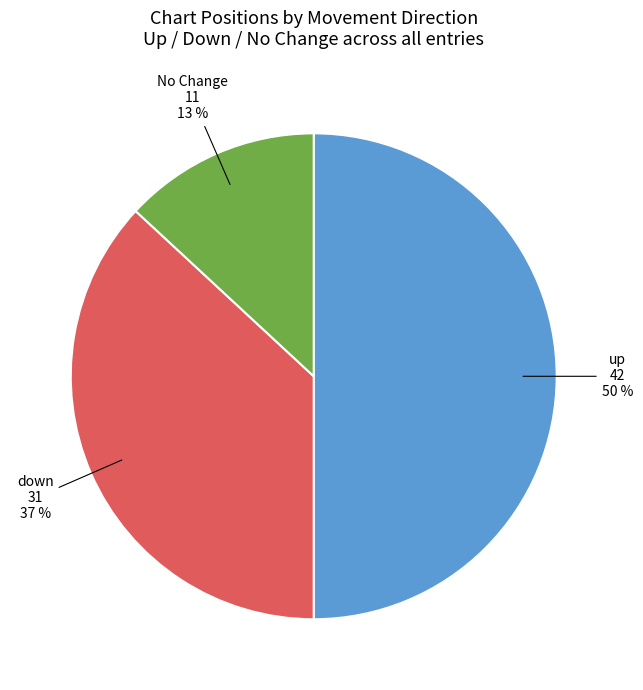

To the nearest percent, what is the average slice percentage?

33%